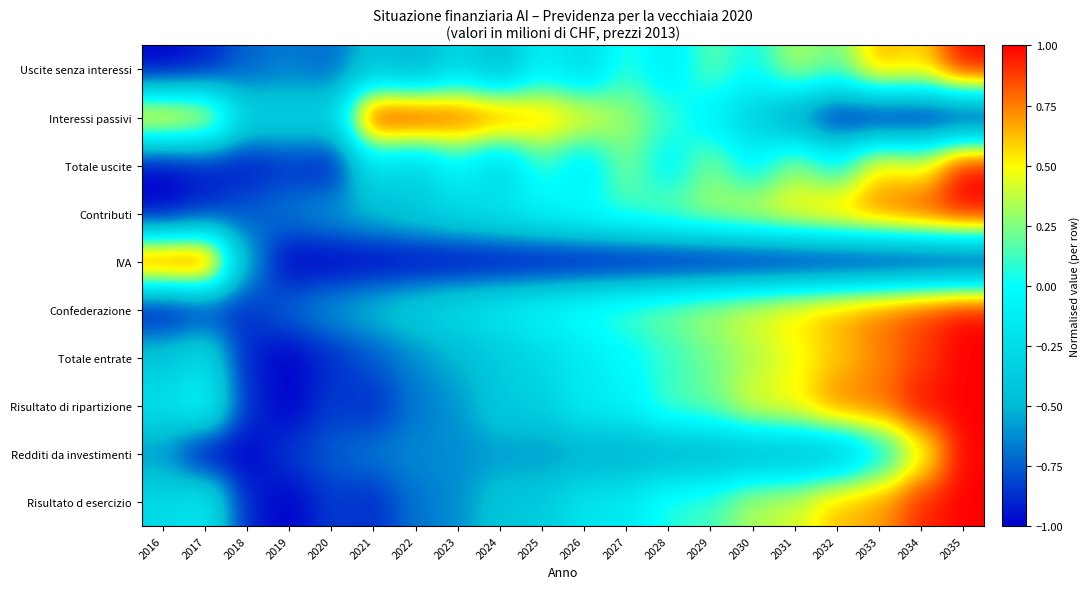

Reading right to left, extract all data points from this chart.

Uscite senza interessi: 2035=1.0	2034=0.6	2033=0.7	2032=0.2	2031=0.3	2030=0.0	2029=0.2	2028=-0.1	2027=0.1	2026=-0.3	2025=-0.1	2024=-0.5	2023=-0.3	2022=-0.5	2021=-0.4	2020=-0.7	2019=-0.7	2018=-0.7	2017=-0.9	2016=-1.0
Interessi passivi: 2035=-1.0	2034=-1.0	2033=-1.0	2032=-0.9	2031=-0.7	2030=-0.4	2029=-0.1	2028=0.1	2027=0.3	2026=0.5	2025=0.6	2024=0.8	2023=0.9	2022=1.0	2021=1.0	2020=-0.3	2019=-0.3	2018=-0.3	2017=0.5	2016=0.6
Totale uscite: 2035=1.0	2034=0.5	2033=0.6	2032=0.0	2031=0.3	2030=-0.0	2029=0.2	2028=-0.1	2027=0.2	2026=-0.2	2025=0.1	2024=-0.3	2023=-0.1	2022=-0.3	2021=-0.2	2020=-0.9	2019=-0.9	2018=-0.9	2017=-0.9	2016=-1.0
Contributi: 2035=1.0	2034=0.9	2033=0.8	2032=0.7	2031=0.5	2030=0.4	2029=0.3	2028=0.2	2027=0.1	2026=0.0	2025=-0.1	2024=-0.2	2023=-0.3	2022=-0.4	2021=-0.5	2020=-0.6	2019=-0.7	2018=-0.7	2017=-0.9	2016=-1.0
IVA: 2035=-1.0	2034=-1.0	2033=-1.0	2032=-1.0	2031=-1.0	2030=-1.0	2029=-1.0	2028=-1.0	2027=-1.0	2026=-1.0	2025=-1.0	2024=-1.0	2023=-1.0	2022=-1.0	2021=-1.0	2020=-1.0	2019=-1.0	2018=-0.6	2017=1.0	2016=1.0
Confederazione: 2035=1.0	2034=0.9	2033=0.8	2032=0.7	2031=0.6	2030=0.5	2029=0.4	2028=0.3	2027=0.2	2026=0.1	2025=-0.0	2024=-0.1	2023=-0.2	2022=-0.3	2021=-0.5	2020=-0.6	2019=-0.7	2018=-0.9	2017=-0.9	2016=-1.0
Totale entrate: 2035=1.0	2034=0.9	2033=0.7	2032=0.6	2031=0.5	2030=0.3	2029=0.2	2028=0.1	2027=-0.0	2026=-0.1	2025=-0.3	2024=-0.4	2023=-0.5	2022=-0.6	2021=-0.8	2020=-0.9	2019=-1.0	2018=-0.9	2017=-0.2	2016=-0.4
Risultato di ripartizione: 2035=1.0	2034=1.0	2033=0.8	2032=0.8	2031=0.5	2030=0.5	2029=0.2	2028=0.2	2027=-0.1	2026=-0.1	2025=-0.3	2024=-0.4	2023=-0.6	2022=-0.7	2021=-0.9	2020=-0.8	2019=-1.0	2018=-0.9	2017=-0.0	2016=-0.2
Redditi da investimenti: 2035=1.0	2034=0.4	2033=-0.1	2032=-0.5	2031=-0.5	2030=-0.5	2029=-0.5	2028=-0.5	2027=-0.6	2026=-0.6	2025=-0.6	2024=-0.6	2023=-0.6	2022=-0.6	2021=-0.7	2020=-0.7	2019=-0.8	2018=-1.0	2017=-1.0	2016=-0.6
Risultato d esercizio: 2035=1.0	2034=0.9	2033=0.7	2032=0.6	2031=0.4	2030=0.3	2029=0.1	2028=0.1	2027=-0.1	2026=-0.2	2025=-0.4	2024=-0.4	2023=-0.6	2022=-0.7	2021=-0.9	2020=-0.8	2019=-1.0	2018=-0.9	2017=-0.1	2016=-0.3